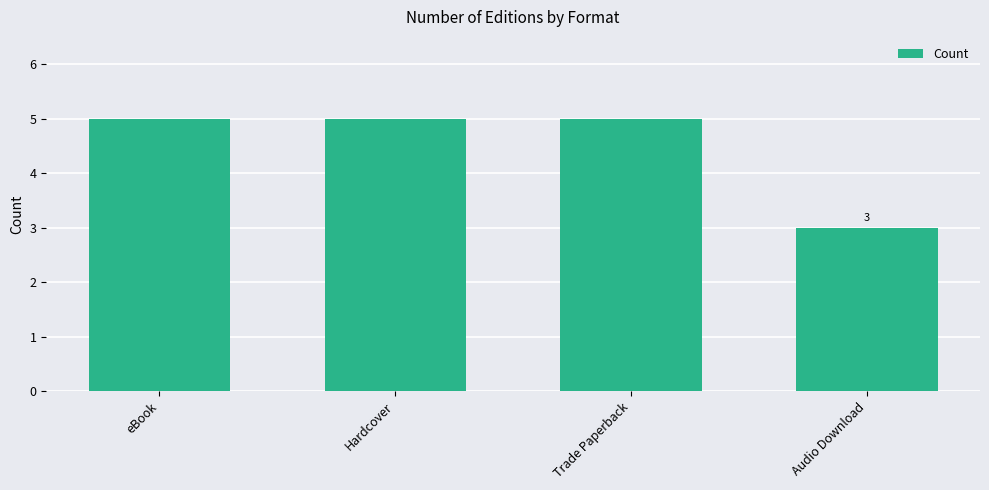

Is it true that the value at eBook is 5?

True